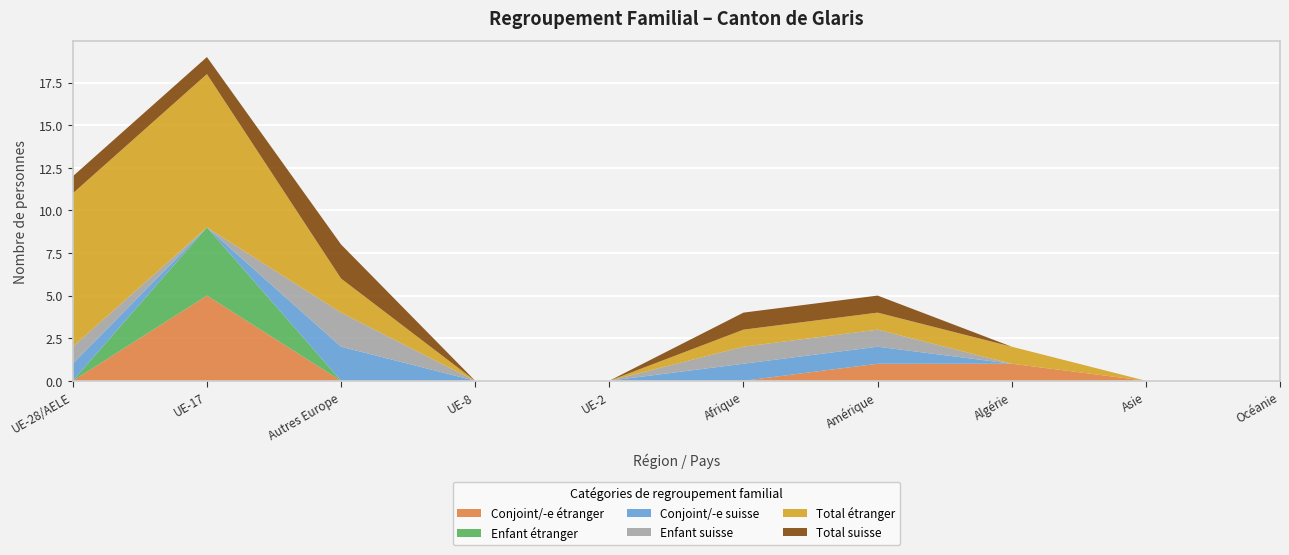

Reading left to right, transcribe all the data shown in this chart.

Conjoint/-e étranger: UE-28/AELE=0	UE-17=5	Autres Europe=0	UE-8=0	UE-2=0	Afrique=0	Amérique=1	Algérie=1	Asie=0	Océanie=0
Enfant étranger: UE-28/AELE=0	UE-17=4	Autres Europe=0	UE-8=0	UE-2=0	Afrique=0	Amérique=0	Algérie=0	Asie=0	Océanie=0
Conjoint/-e suisse: UE-28/AELE=1	UE-17=0	Autres Europe=2	UE-8=0	UE-2=0	Afrique=1	Amérique=1	Algérie=0	Asie=0	Océanie=0
Enfant suisse: UE-28/AELE=1	UE-17=0	Autres Europe=2	UE-8=0	UE-2=0	Afrique=1	Amérique=1	Algérie=0	Asie=0	Océanie=0
Total étranger: UE-28/AELE=9	UE-17=9	Autres Europe=2	UE-8=0	UE-2=0	Afrique=1	Amérique=1	Algérie=1	Asie=0	Océanie=0
Total suisse: UE-28/AELE=1	UE-17=1	Autres Europe=2	UE-8=0	UE-2=0	Afrique=1	Amérique=1	Algérie=0	Asie=0	Océanie=0